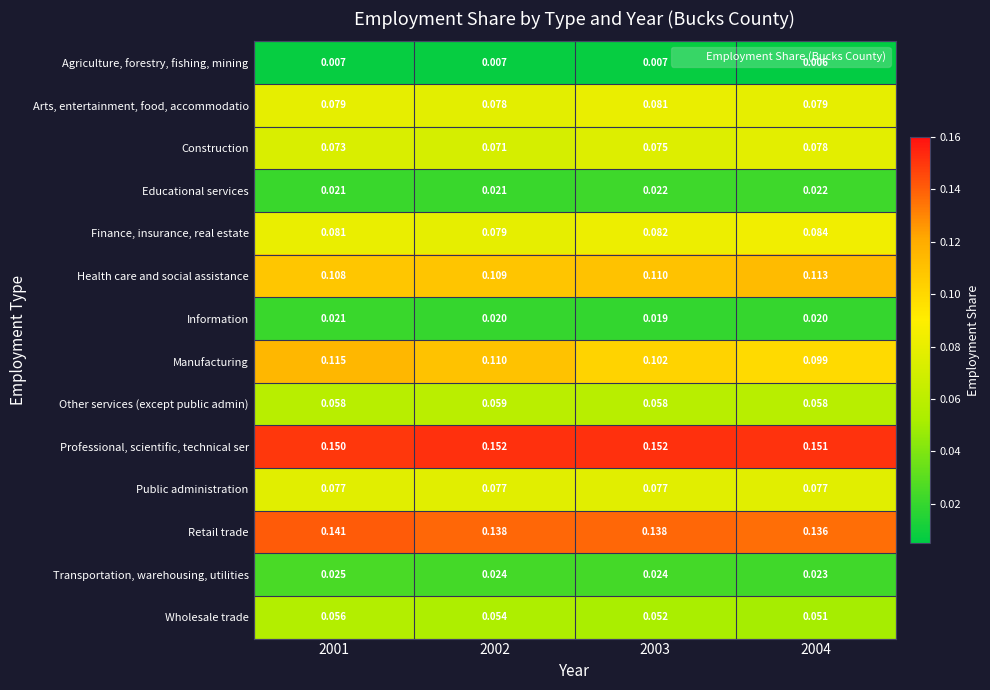

List the series in order of their peak value, lowest first.

Agriculture, forestry, fishing, mining, Information, Educational services, Transportation, warehousing, utilities, Wholesale trade, Other services (except public admin), Public administration, Construction, Arts, entertainment, food, accommodatio, Finance, insurance, real estate, Health care and social assistance, Manufacturing, Retail trade, Professional, scientific, technical ser